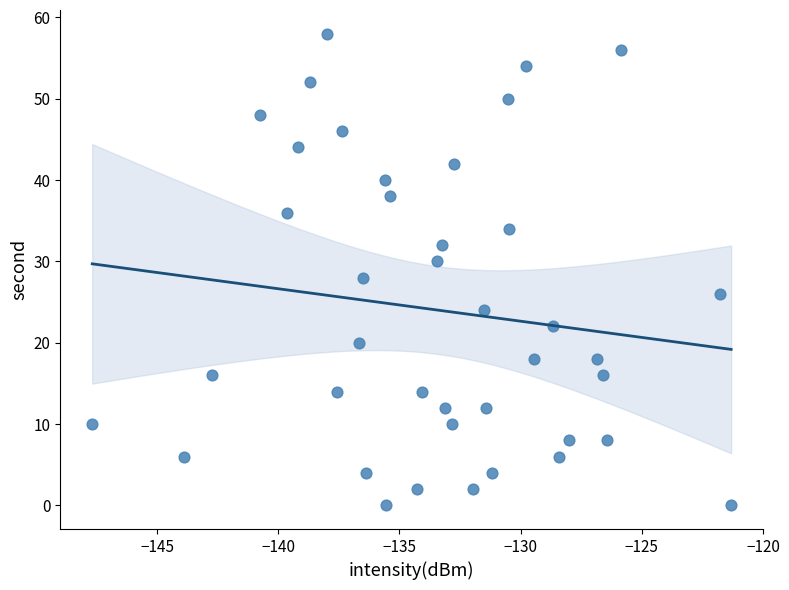

How many data points are displayed?

40